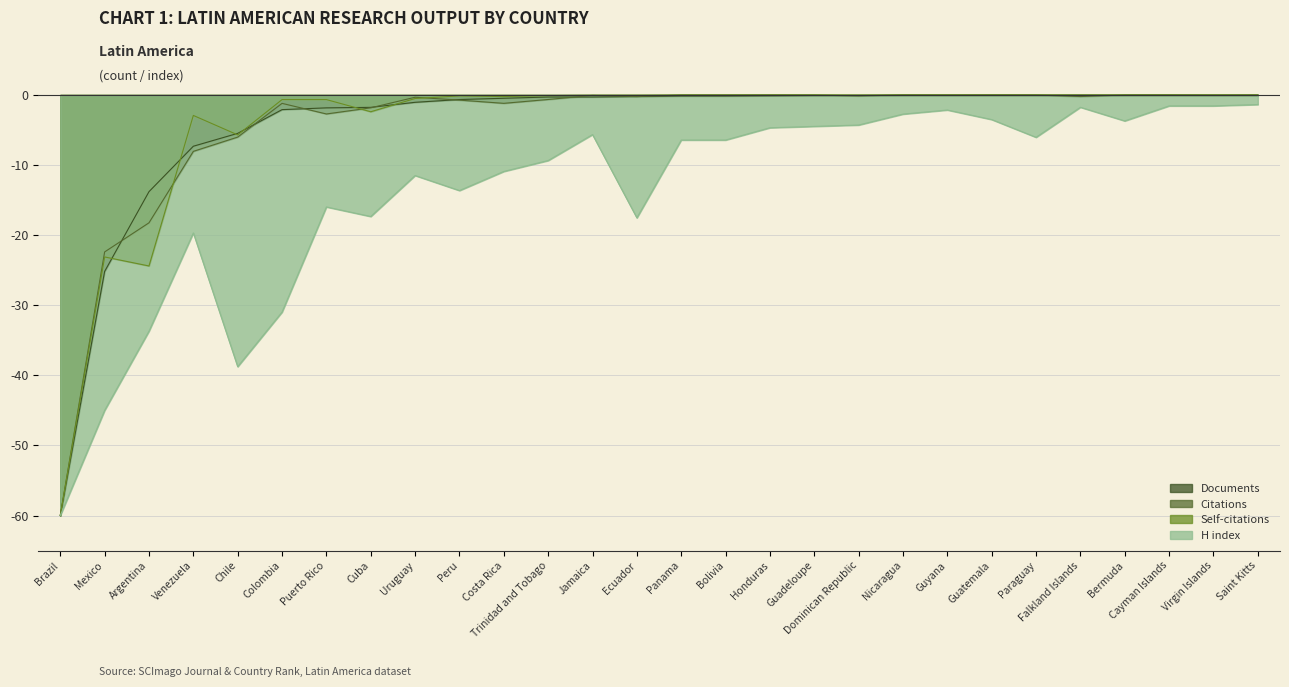

Reading left to right, list all the values displayed in this chart.

Documents: Brazil=-60.0	Mexico=-25.2	Argentina=-13.8	Venezuela=-7.3	Chile=-5.5	Colombia=-2.1	Puerto Rico=-1.8	Cuba=-1.8	Uruguay=-1.0	Peru=-0.6	Costa Rica=-0.5	Trinidad and Tobago=-0.3	Jamaica=-0.3	Ecuador=-0.2	Panama=-0.1	Bolivia=-0.1	Honduras=-0.1	Guadeloupe=-0.1	Dominican Republic=-0.1	Nicaragua=-0.0	Guyana=-0.0	Guatemala=-0.0	Paraguay=-0.0	Falkland Islands=-0.0	Bermuda=-0.0	Cayman Islands=-0.0	Virgin Islands=-0.0	Saint Kitts=-0.0
Citations: Brazil=-60.0	Mexico=-22.4	Argentina=-18.2	Venezuela=-8.0	Chile=-6.0	Colombia=-1.2	Puerto Rico=-2.7	Cuba=-1.8	Uruguay=-0.3	Peru=-0.7	Costa Rica=-1.2	Trinidad and Tobago=-0.6	Jamaica=-0.1	Ecuador=-0.2	Panama=-0.0	Bolivia=-0.0	Honduras=-0.0	Guadeloupe=-0.0	Dominican Republic=-0.1	Nicaragua=-0.0	Guyana=-0.0	Guatemala=-0.0	Paraguay=-0.0	Falkland Islands=-0.2	Bermuda=-0.0	Cayman Islands=-0.0	Virgin Islands=-0.0	Saint Kitts=-0.0
Self-citations: Brazil=-60.0	Mexico=-23.1	Argentina=-24.4	Venezuela=-2.9	Chile=-5.7	Colombia=-0.7	Puerto Rico=-0.7	Cuba=-2.4	Uruguay=-0.5	Peru=-0.1	Costa Rica=-0.2	Trinidad and Tobago=-0.1	Jamaica=-0.0	Ecuador=-0.0	Panama=-0.0	Bolivia=-0.0	Honduras=-0.0	Guadeloupe=-0.0	Dominican Republic=-0.0	Nicaragua=-0.0	Guyana=-0.0	Guatemala=-0.0	Paraguay=-0.0	Falkland Islands=-0.0	Bermuda=-0.0	Cayman Islands=-0.0	Virgin Islands=-0.0	Saint Kitts=-0.0
H index: Brazil=-60.0	Mexico=-45.0	Argentina=-33.7	Venezuela=-19.7	Chile=-38.8	Colombia=-31.0	Puerto Rico=-16.0	Cuba=-17.3	Uruguay=-11.5	Peru=-13.6	Costa Rica=-10.9	Trinidad and Tobago=-9.4	Jamaica=-5.6	Ecuador=-17.5	Panama=-6.4	Bolivia=-6.4	Honduras=-4.7	Guadeloupe=-4.5	Dominican Republic=-4.3	Nicaragua=-2.7	Guyana=-2.1	Guatemala=-3.5	Paraguay=-6.0	Falkland Islands=-1.8	Bermuda=-3.7	Cayman Islands=-1.6	Virgin Islands=-1.6	Saint Kitts=-1.4